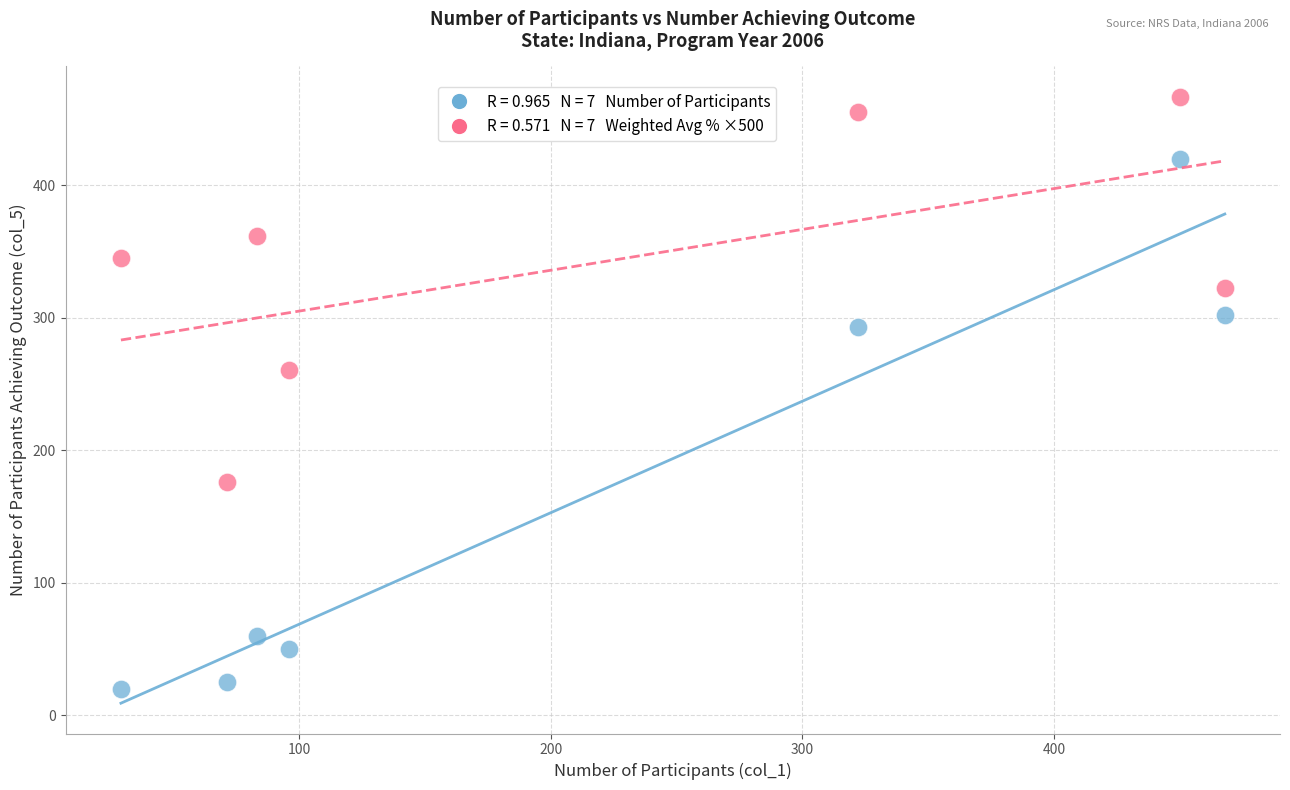

Across all data points, what is the range of X values (max minus min)?

439.0